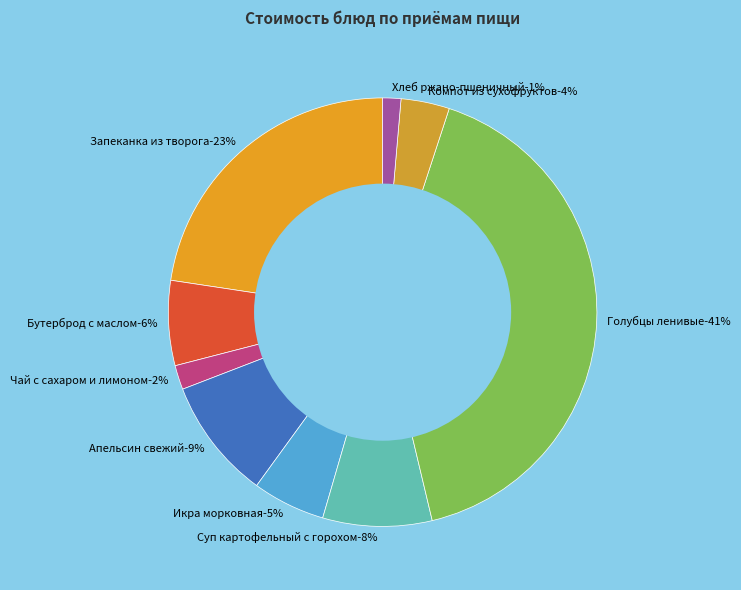

Between Бутерброд с маслом and Компот из сухофруктов, which is larger?

Бутерброд с маслом